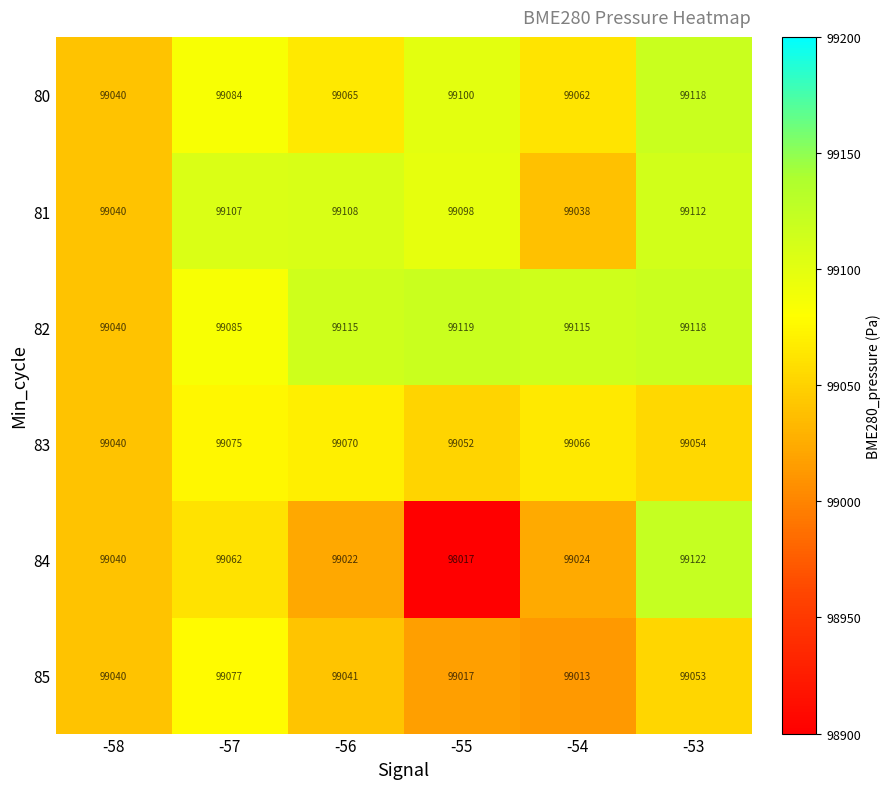

True or false: 81 has a value of 51720 at -58.

False